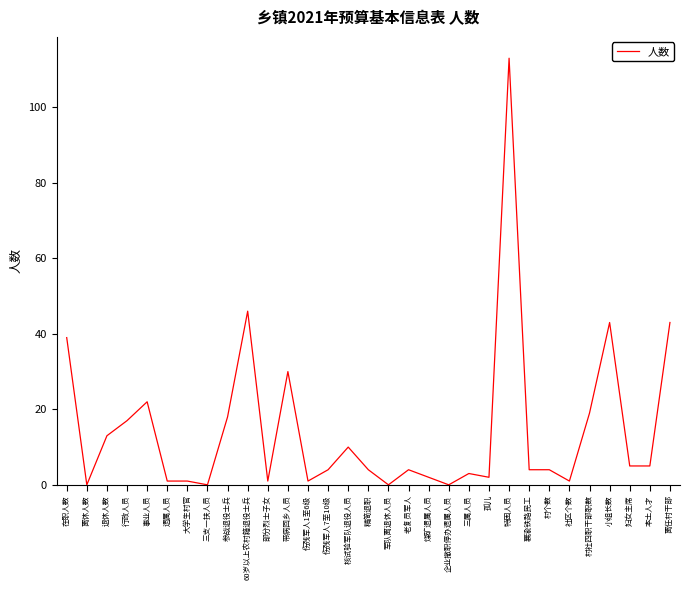

Reading left to right, list all the values displayed in this chart.

39	0	13	17	22	1	1	0	18	46	1	30	1	4	10	4	0	4	2	0	3	2	113	4	4	1	19	43	5	5	43